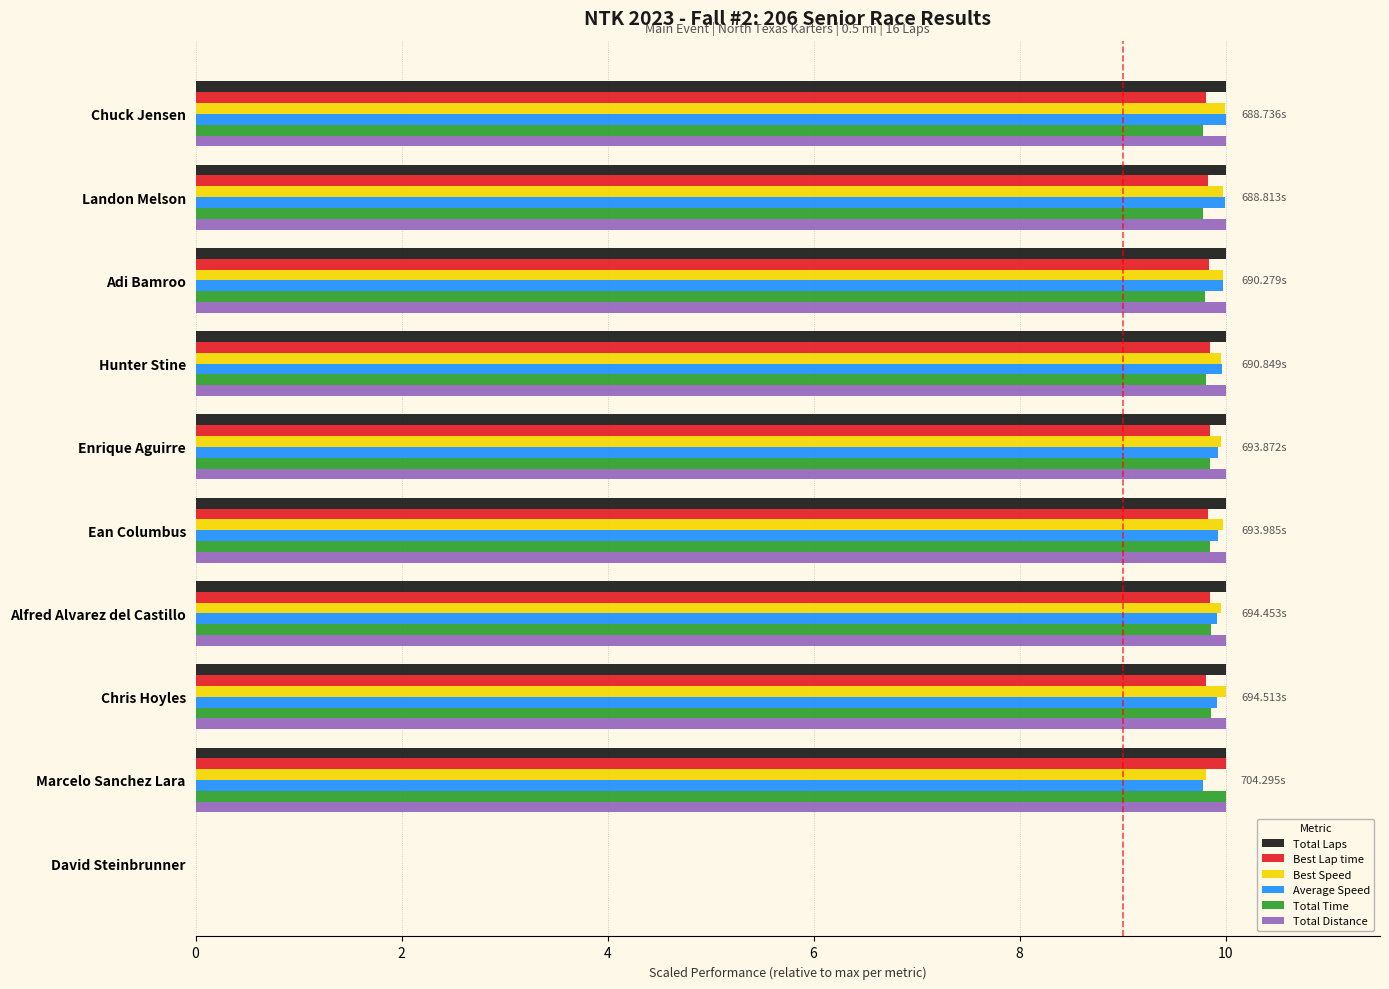

What is the total value across all series at Chuck Jensen?

59.6